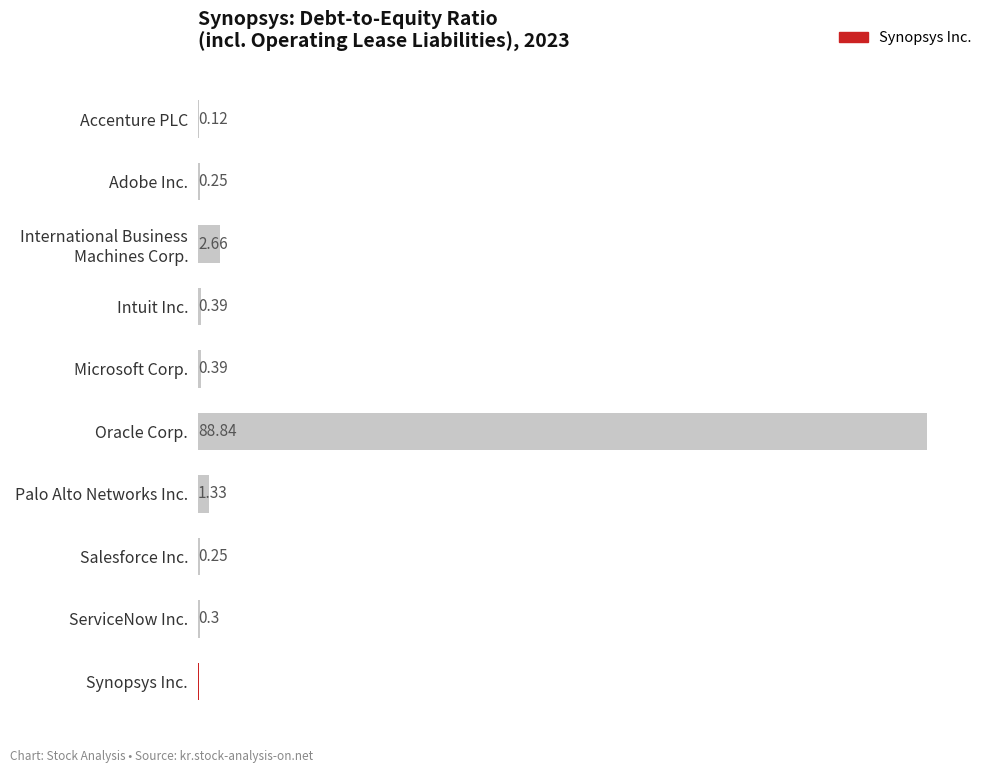

What is the sum of all values?

94.6